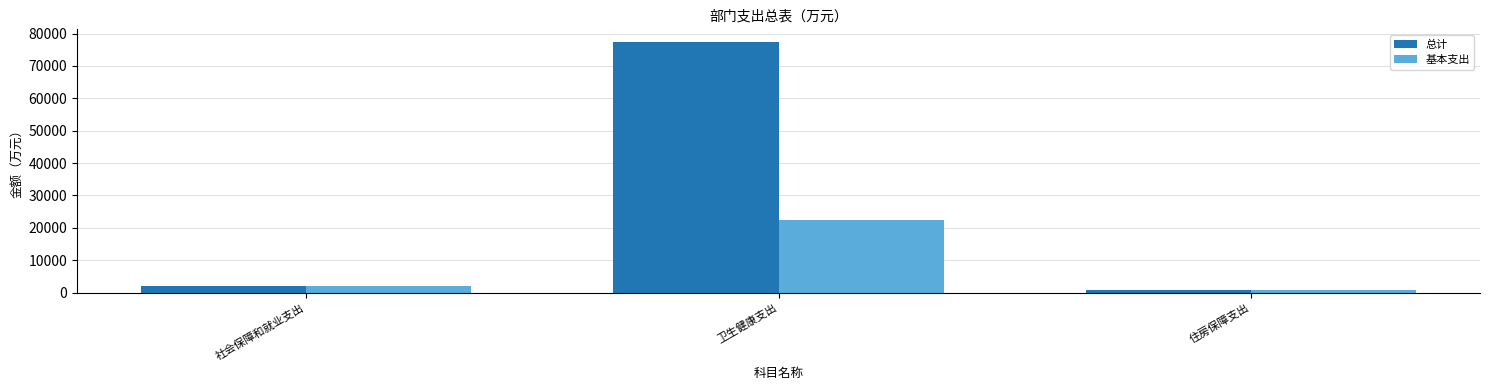

Rank the series at 卫生健康支出 from highest to lowest value.

总计, 基本支出